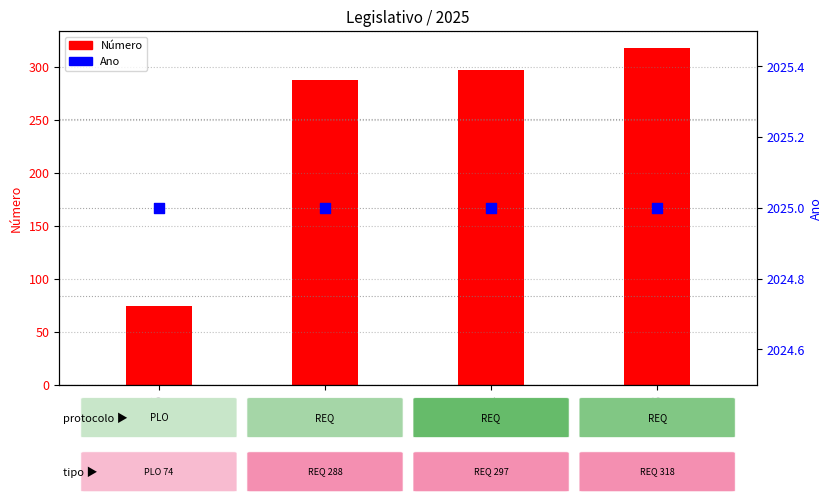

At which category is the sum across all series the highest?

63